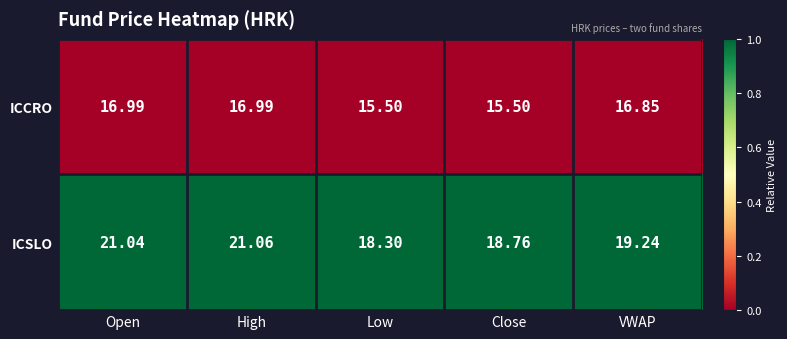

Where is ICSLO nearest to the value 19?

Close